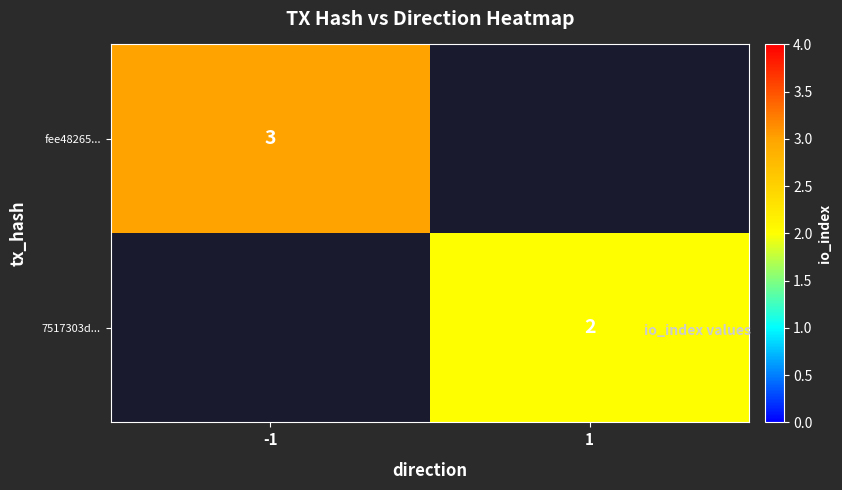

Is it true that 7517303d... equals 1.0 at 1?

False